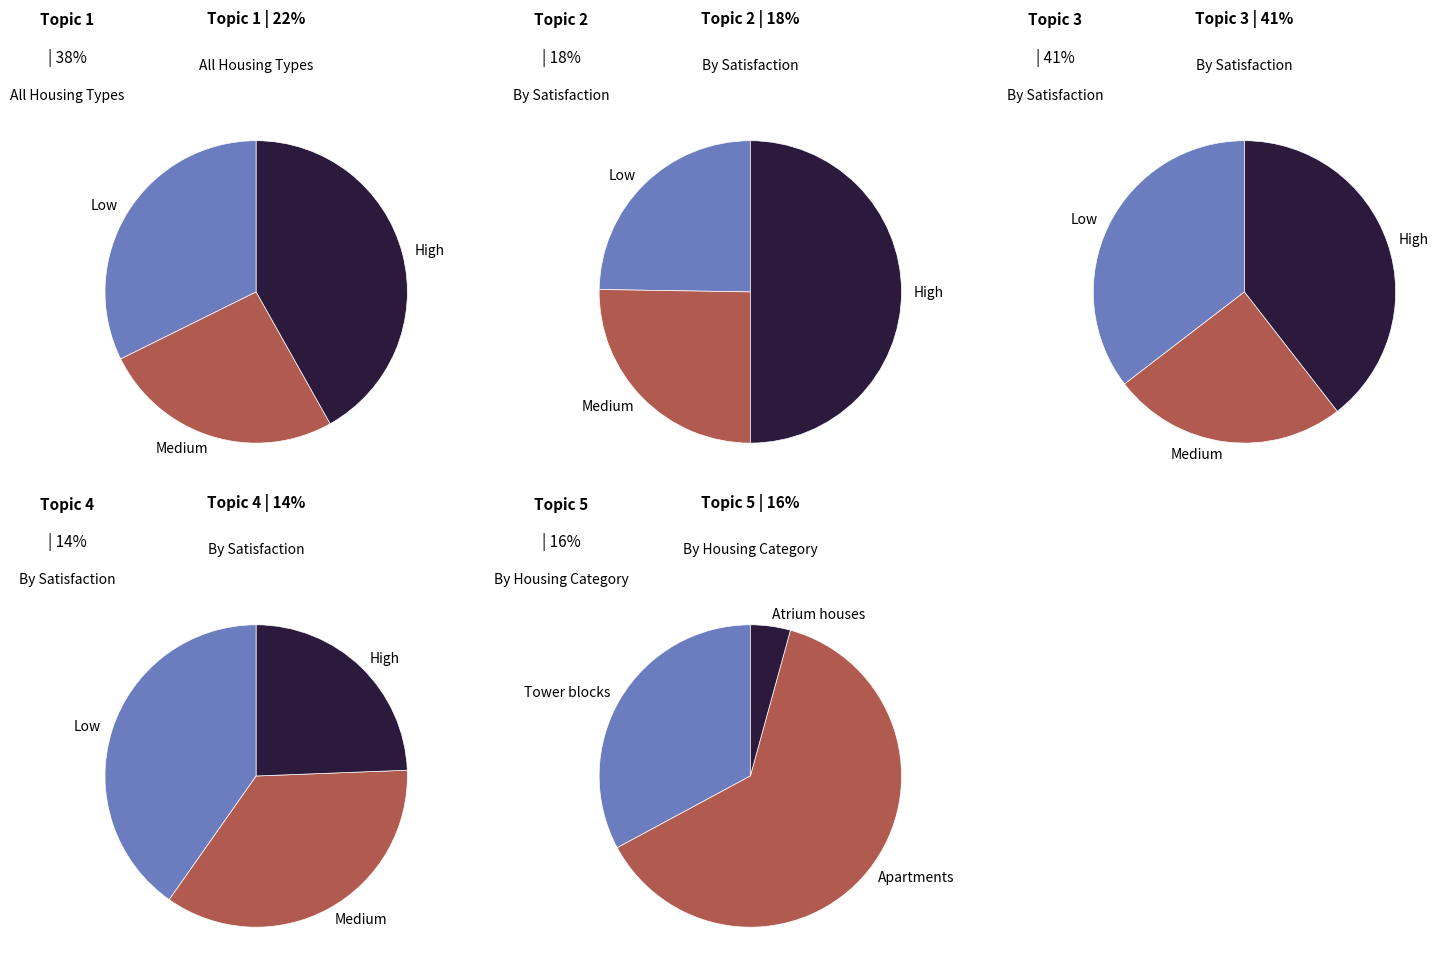

What is the difference between the highest and lowest values at 24?

4